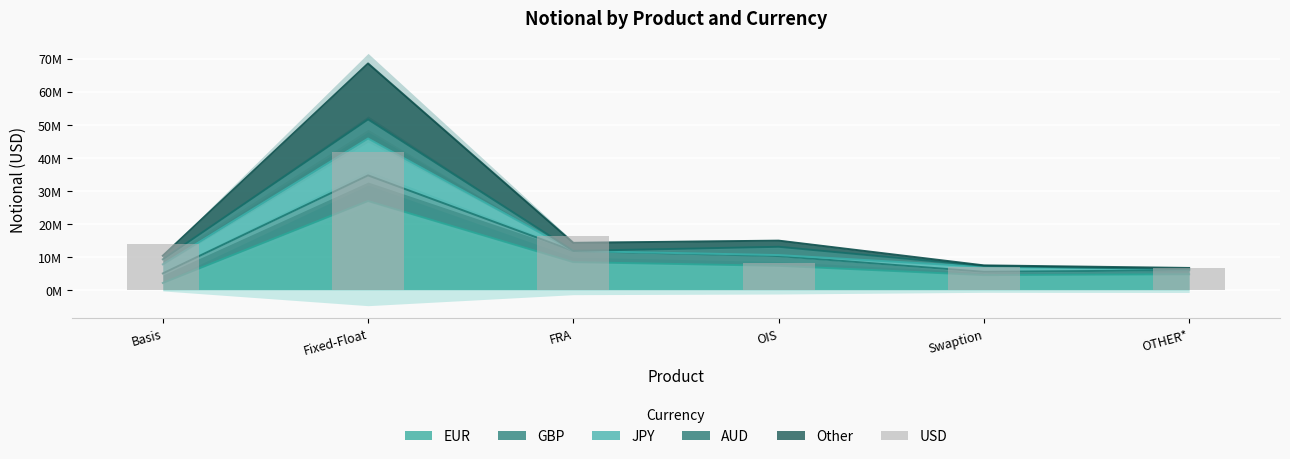

List the labels in order of value, smallest first.

OTHER*, Swaption, OIS, Basis, FRA, Fixed-Float